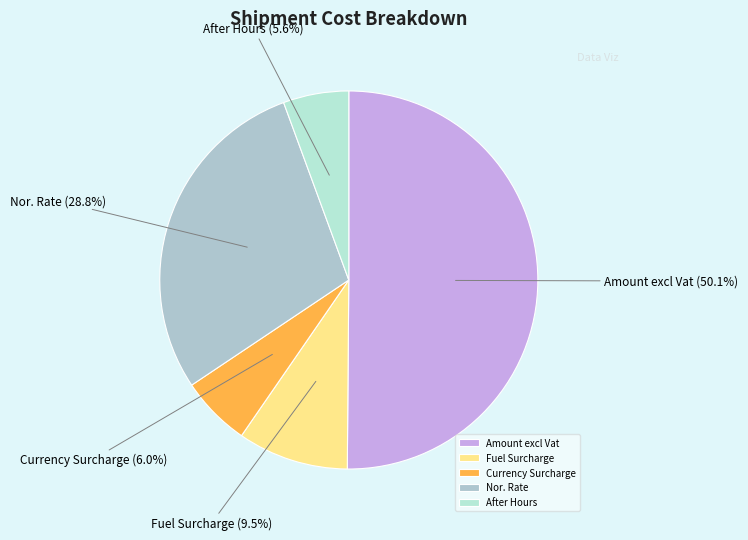

Which category accounts for the majority?

Amount excl Vat